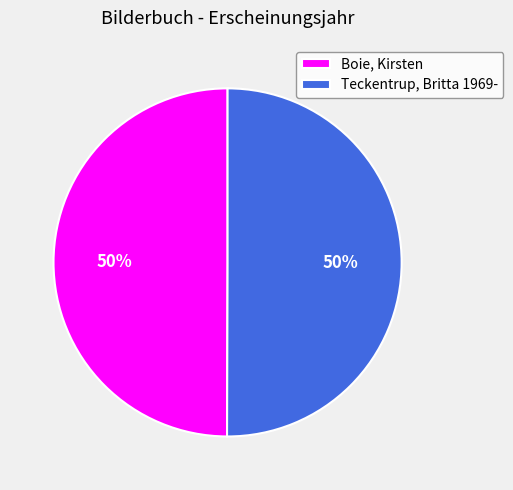

The Teckentrup, Britta 1969- slice represents 59% of the pie. True or false?

False